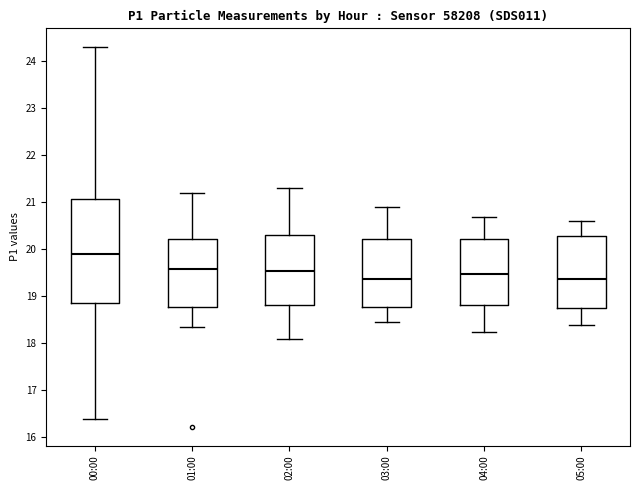

Reading left to right, read every box against the y-axis: the position of its median line, the range the box covers, and the ends of its whiskers. The values are not printed on the chart, so give them approximately, as read against the axis.

00:00: median 19.9, box 18.9 to 21.1, whiskers 16.4 to 24.3
01:00: median 19.6, box 18.8 to 20.2, whiskers 18.4 to 21.2
02:00: median 19.6, box 18.8 to 20.3, whiskers 18.1 to 21.3
03:00: median 19.4, box 18.8 to 20.2, whiskers 18.5 to 20.9
04:00: median 19.5, box 18.8 to 20.2, whiskers 18.3 to 20.7
05:00: median 19.4, box 18.8 to 20.3, whiskers 18.4 to 20.6